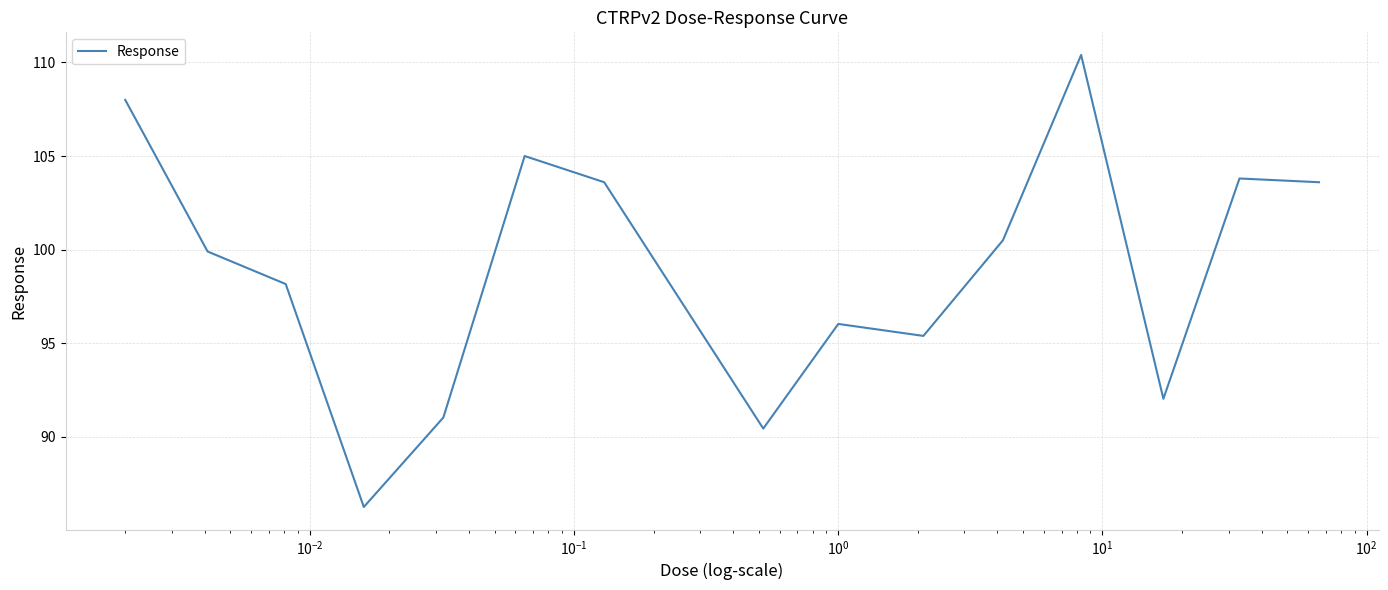

What is the greatest value displayed?

110.4